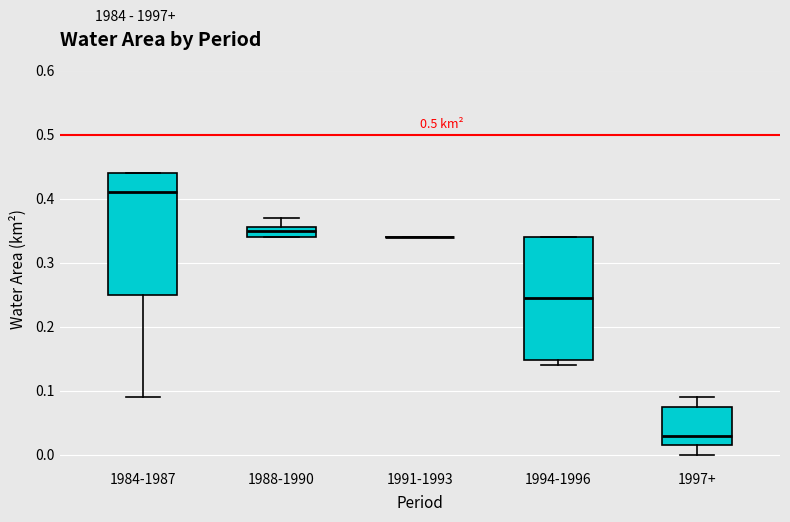

Where is the upper edge of the box for 1994-1996 on the y-axis? The values are not printed on the chart, so give them approximately, as read against the axis.

0.34